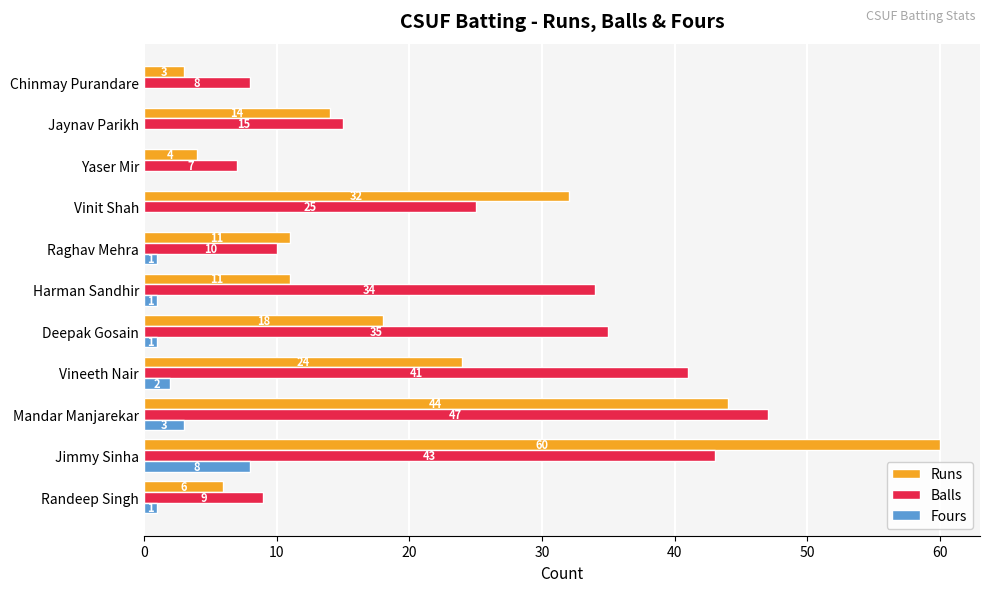

Is the value of Fours at Yaser Mir greater than the value of Balls at Jaynav Parikh?

No